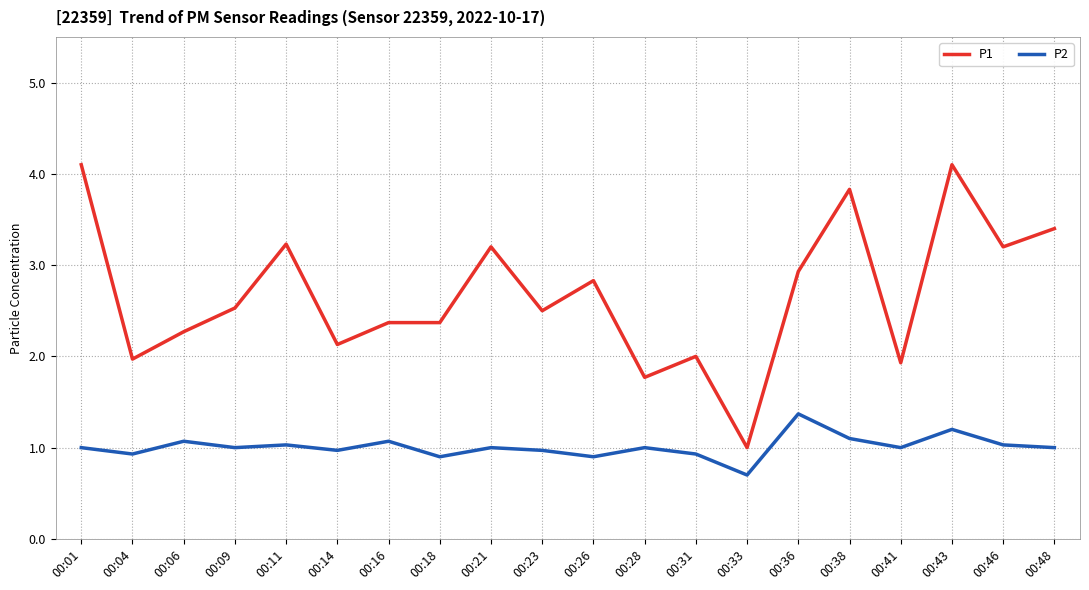

At 00:48, list the series in order from smallest to largest.

P2, P1